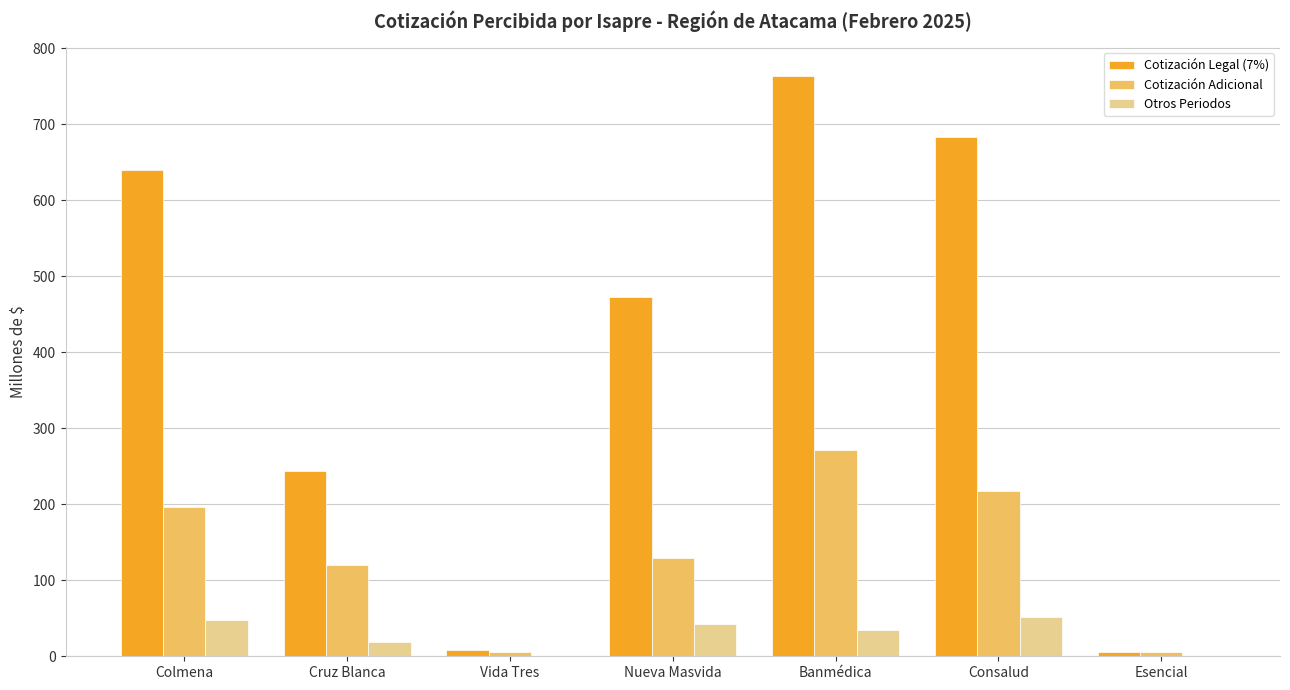

What is the sum of the Cotización Adicional values at Banmédica and Nueva Masvida?

401.0